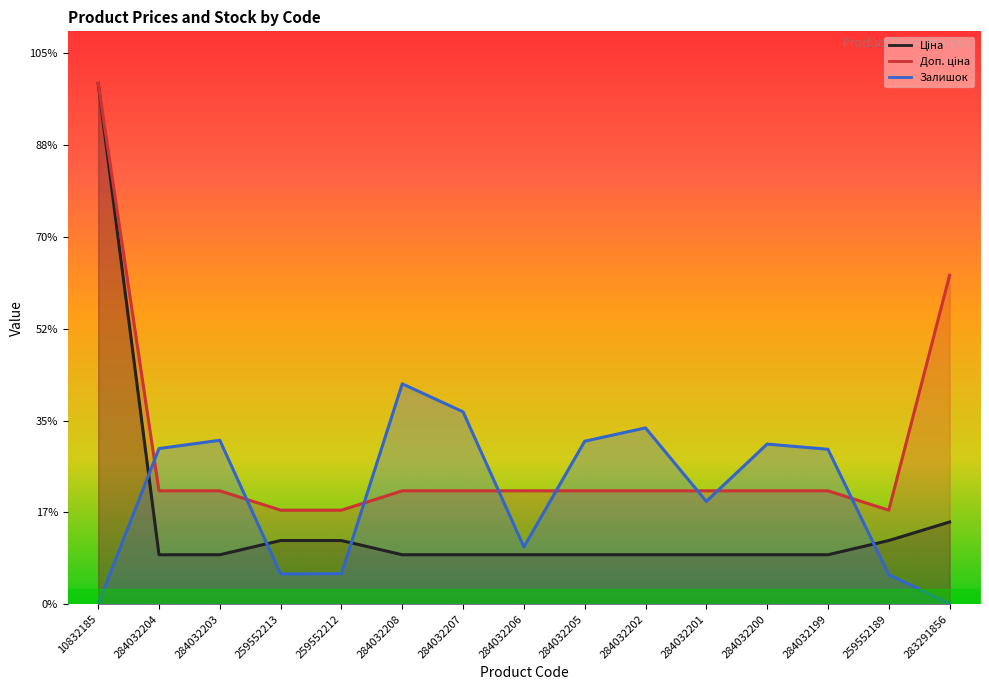

What is the total value across all series at 284032204?

3470.4